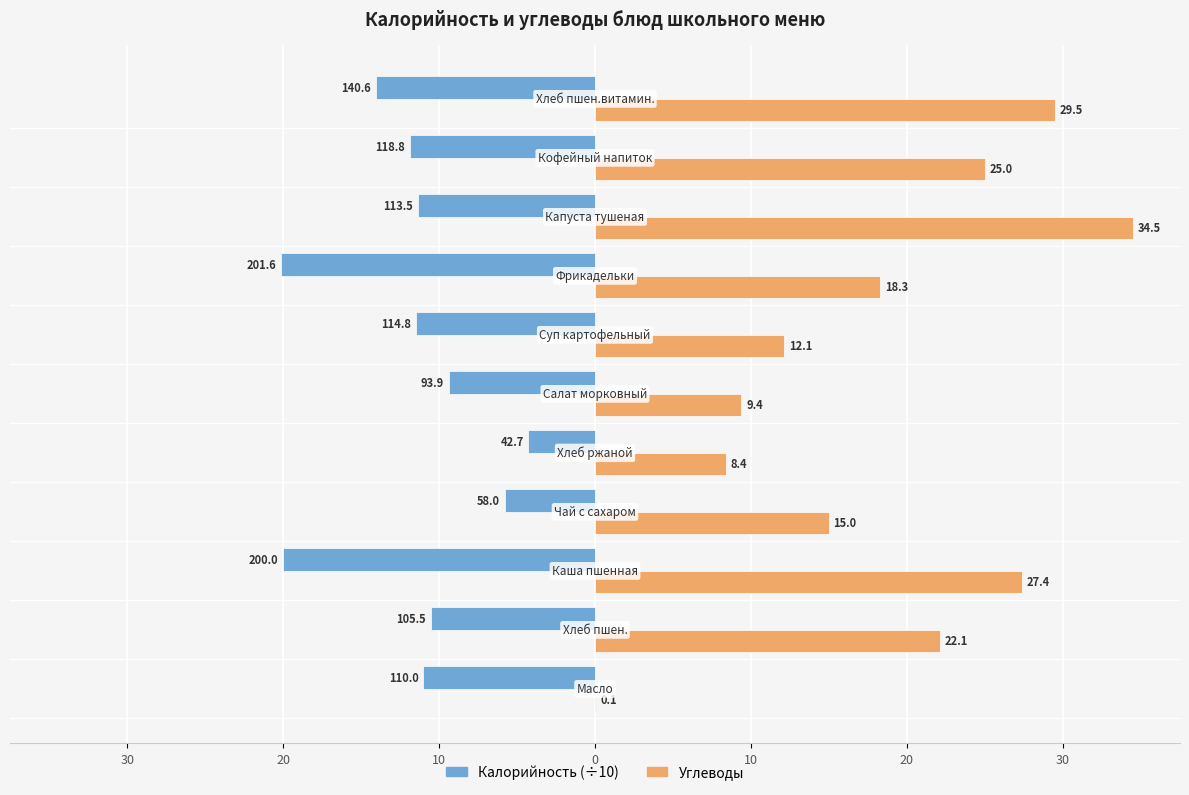

What are all the series names shown in the legend?

Калорийность (÷10), Углеводы